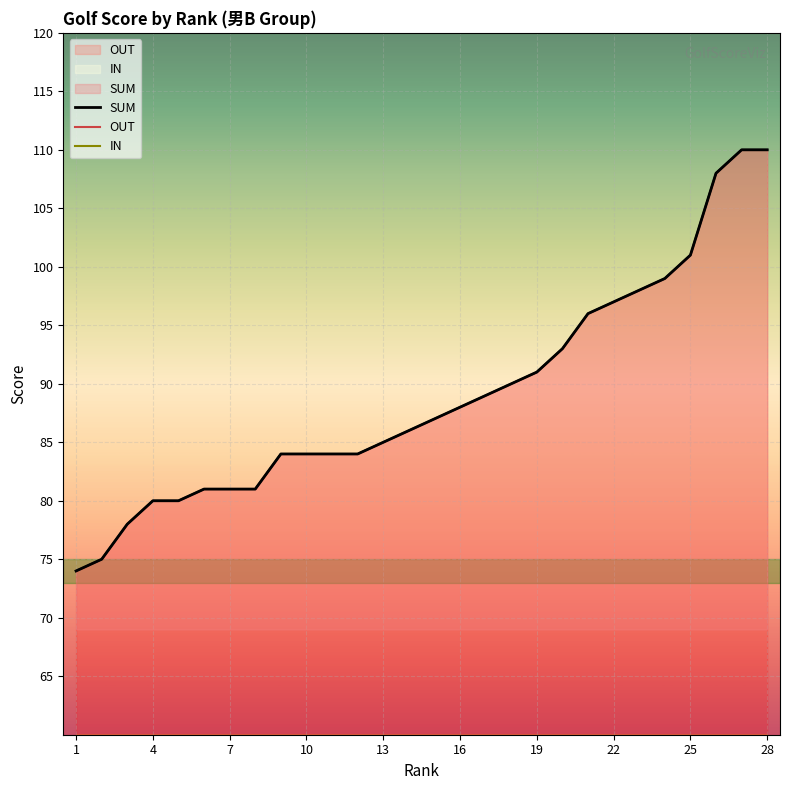

How many data points in IN are less than 42?

10